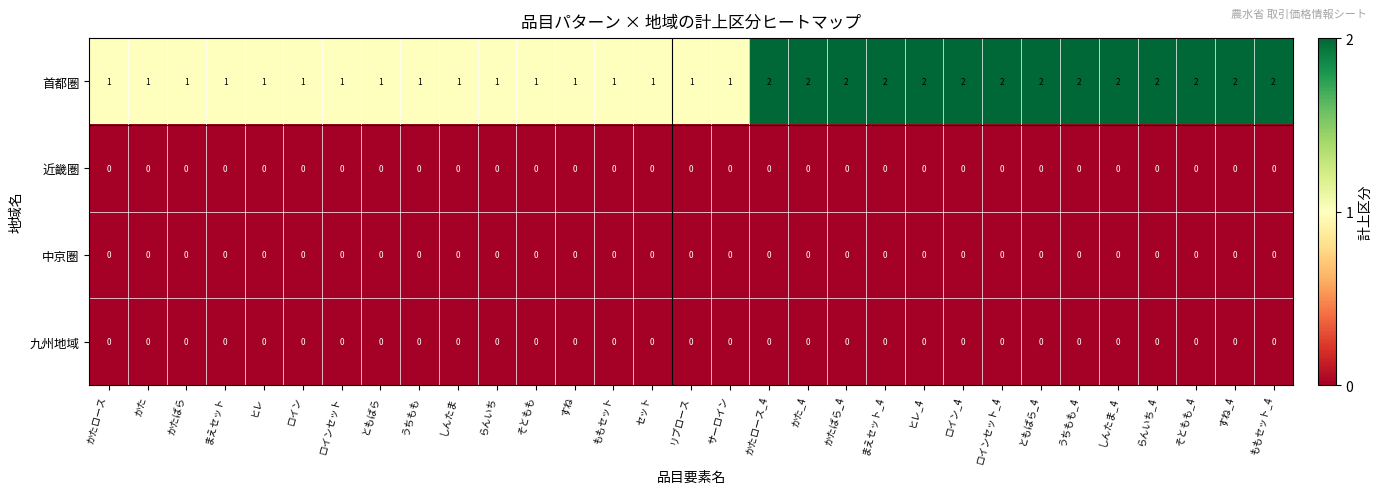

Count the 首都圏 values in the range 1 to 2.

31